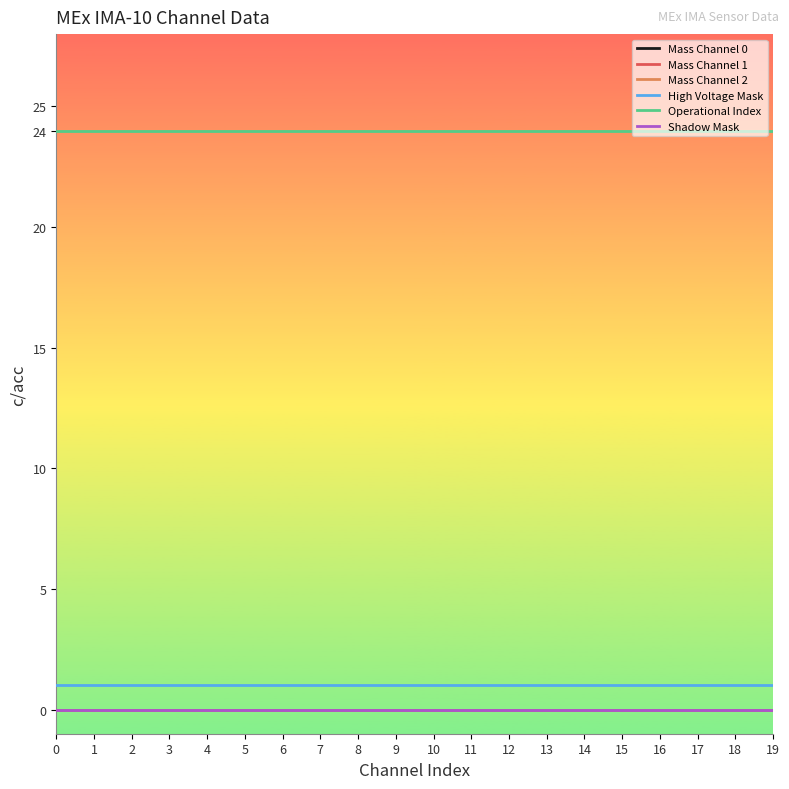

True or false: Mass Channel 0 and Operational Index intersect in this chart.

False